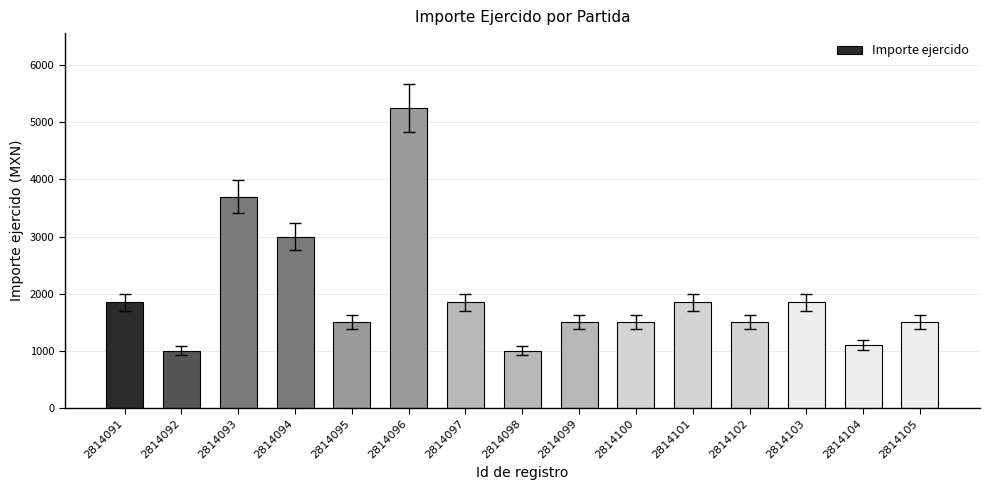

What is the maximum value shown in the chart?

5250